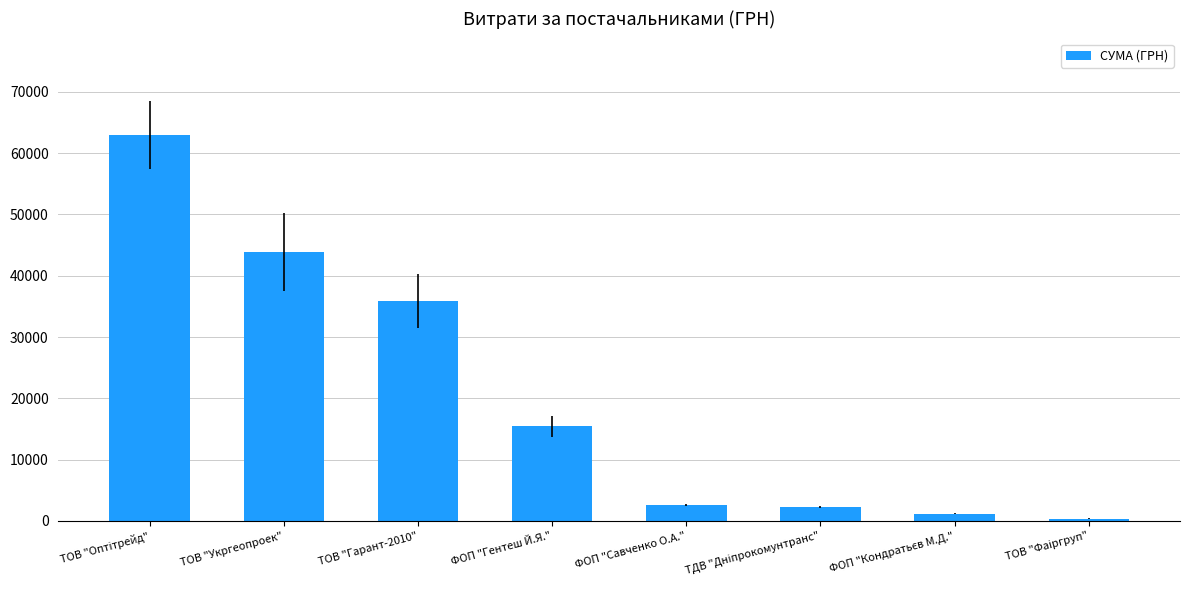

The chart shows a value of 23178.2 at ФОП "Гентеш Й.Я.". True or false?

False